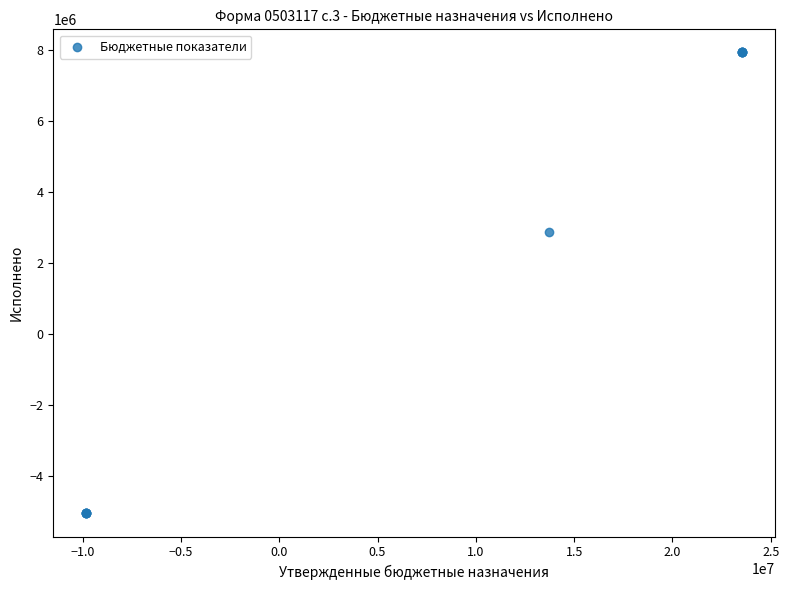

What Y value in the scatter plot is closest to 1433289?

2866578.2